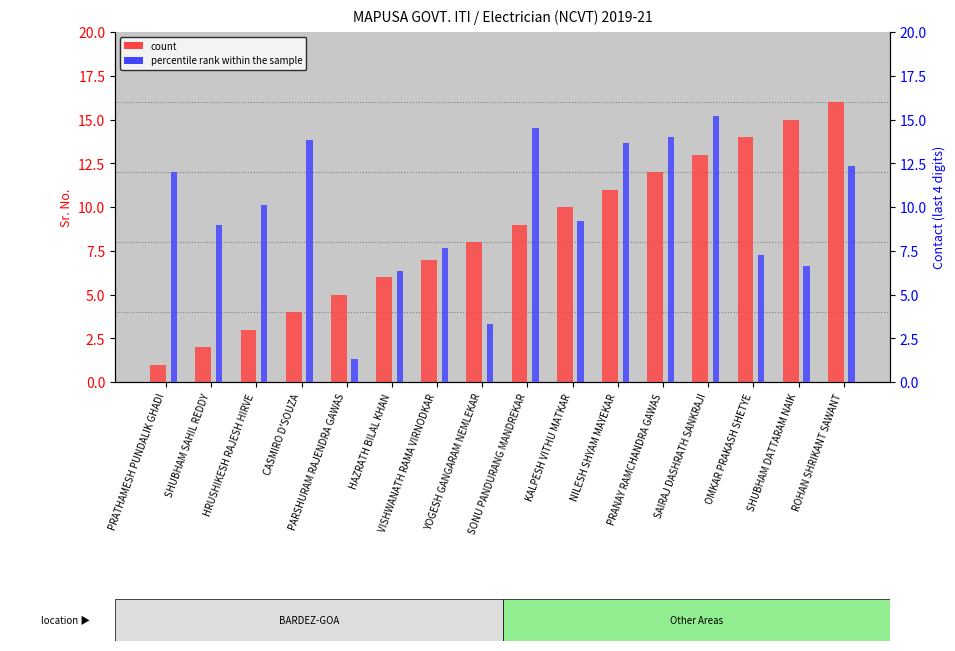

The value of percentile rank within the sample at PRANAY RAMCHANDRA GAWAS is 8.8. True or false?

False